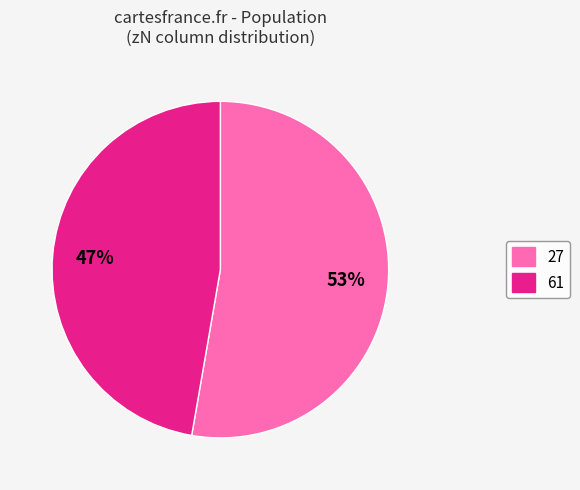

To the nearest percent, what percentage of the pie is 61?

47%